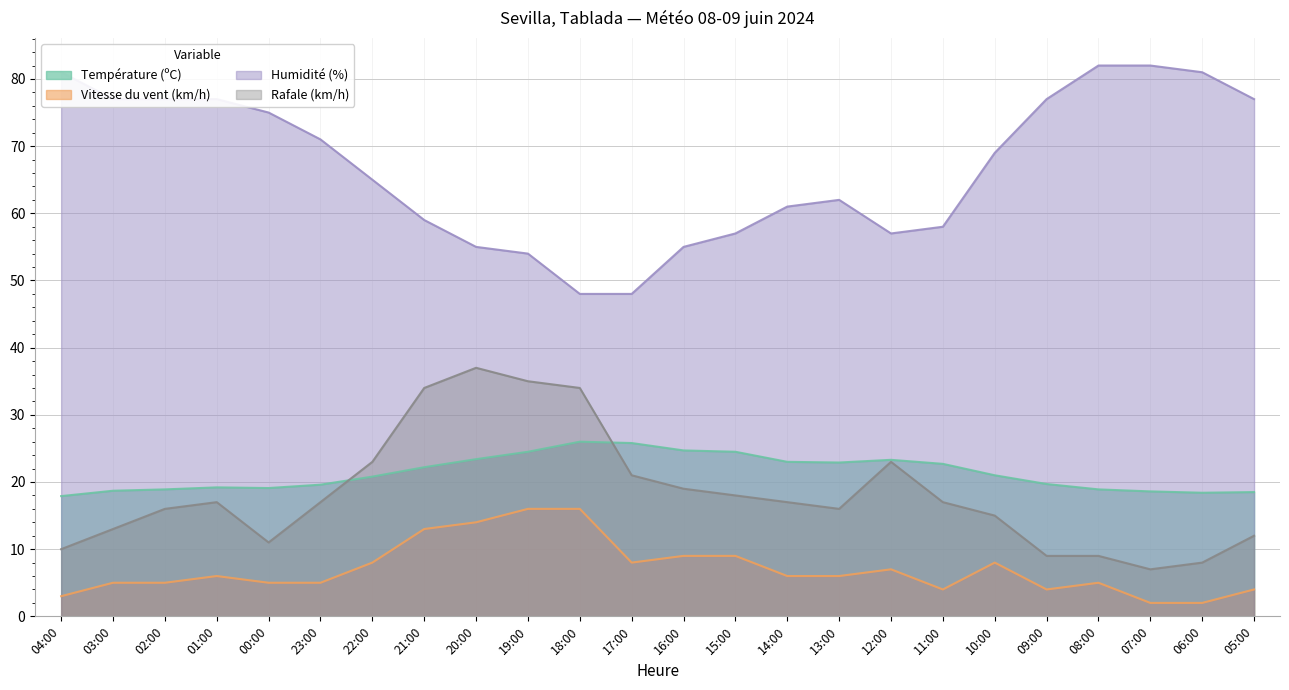

In Température (ºC), how many points are lower than both neighbors (excluding endpoints)?

3